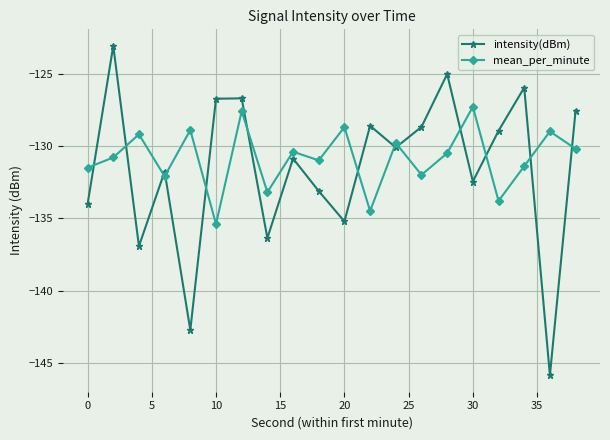

What is the value of the intensity(dBm) point at the 1st from the left?

-134.0